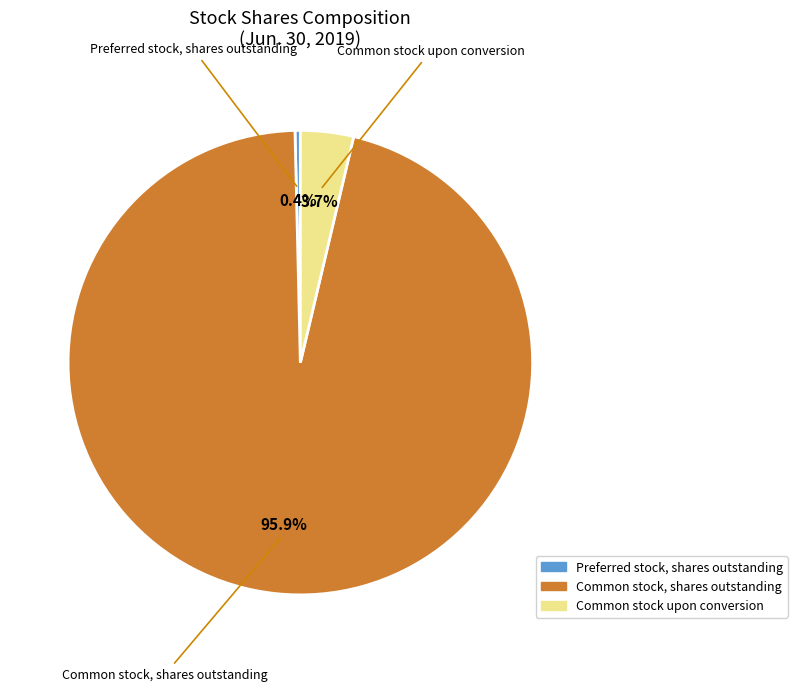

To the nearest percent, what percentage of the pie is Common stock, shares outstanding?

96%